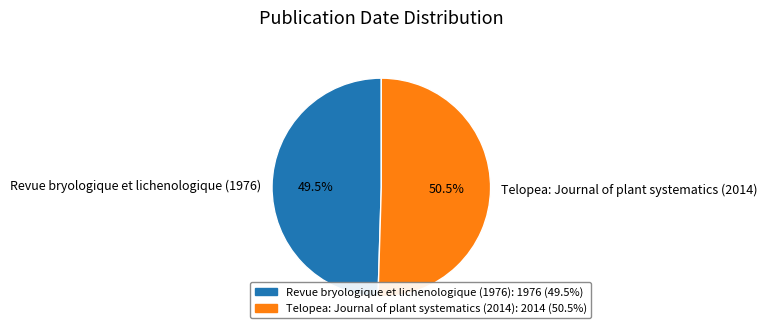

Combined, do Telopea: Journal of plant systematics (2014) and Revue bryologique et lichenologique (1976) account for over 50%?

Yes